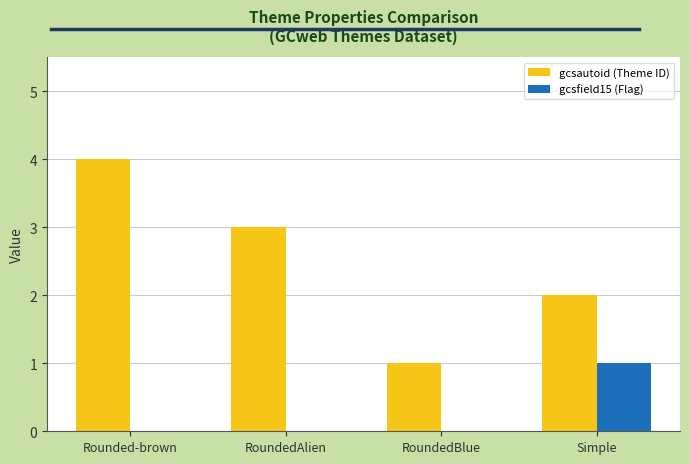

What is the approximate value of gcsautoid (Theme ID) at Simple?

2